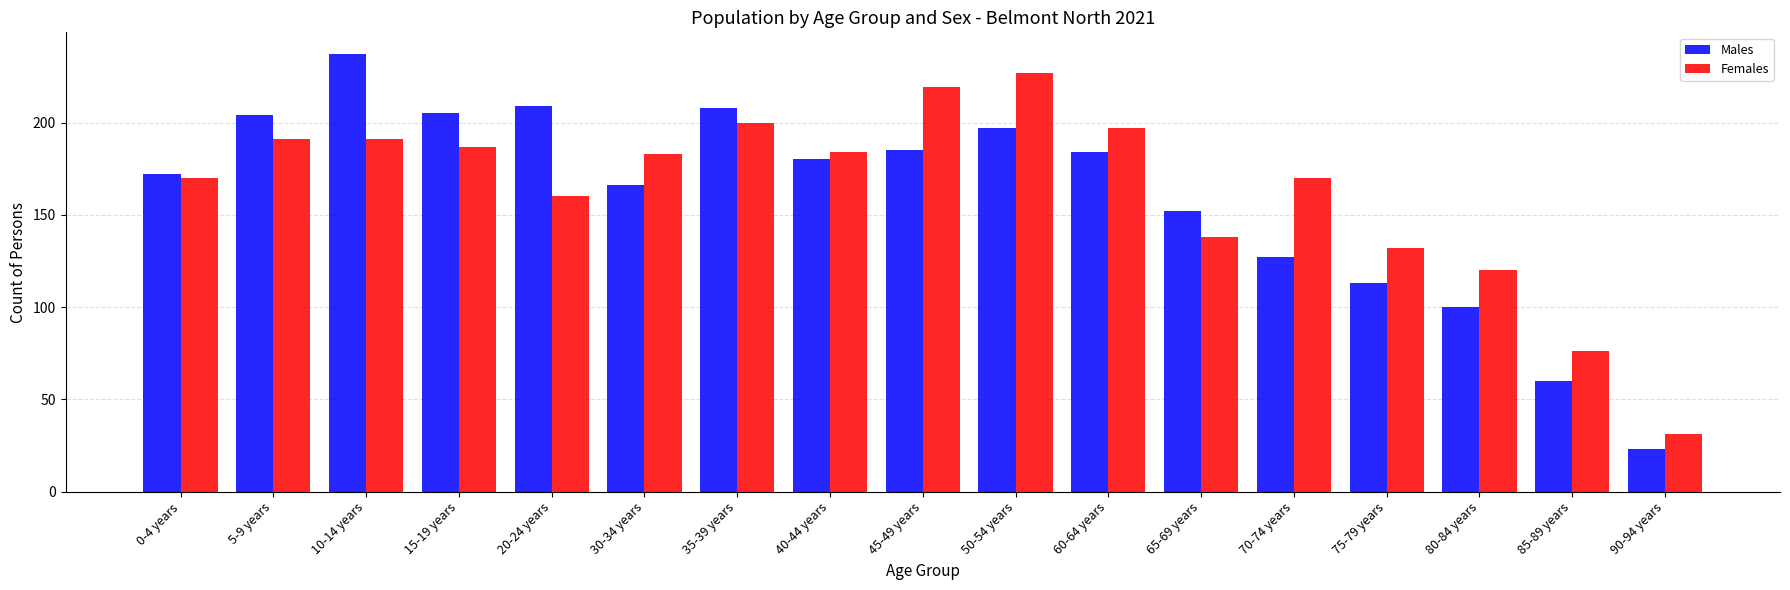

How many groups of bars are there?

17